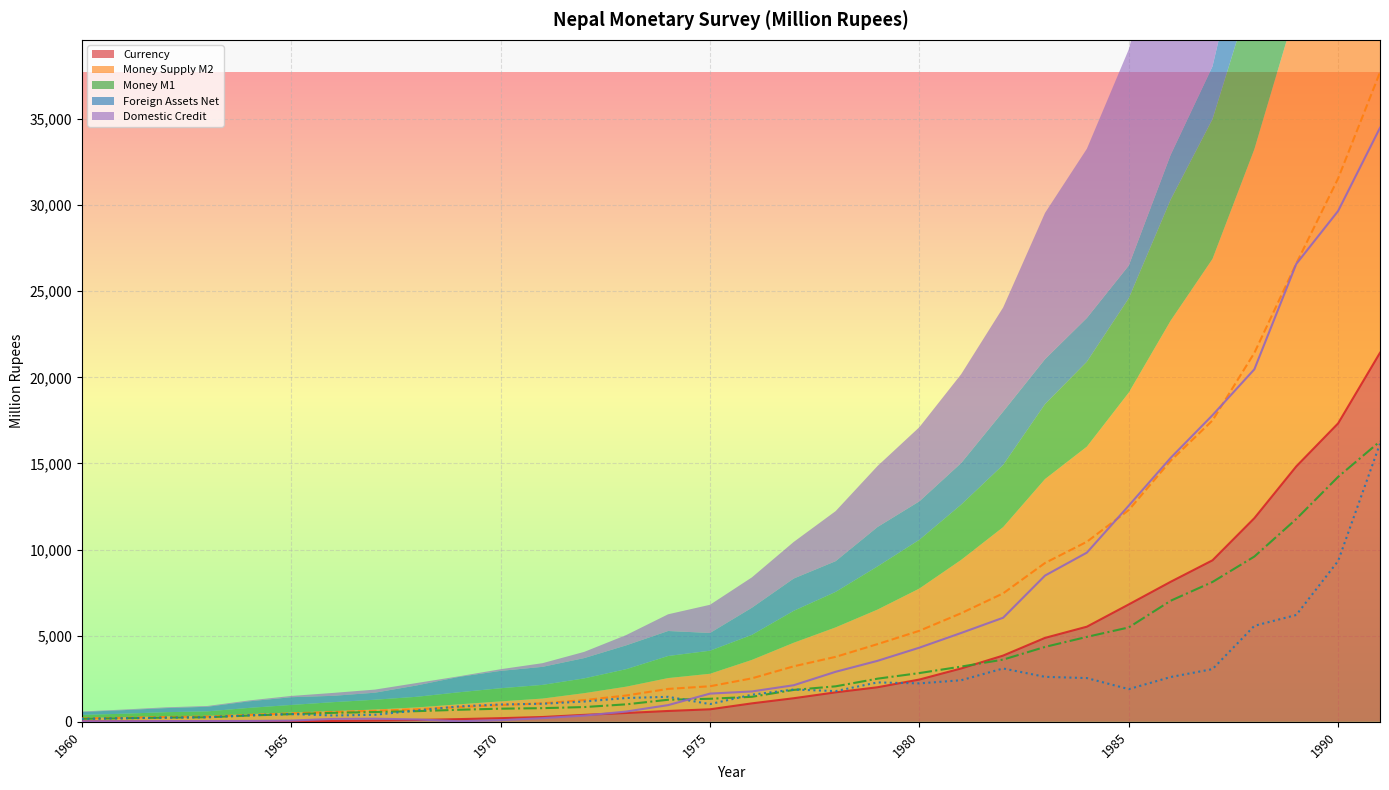

Is it true that Money Supply M2 equals 109.0 at 1961?

False